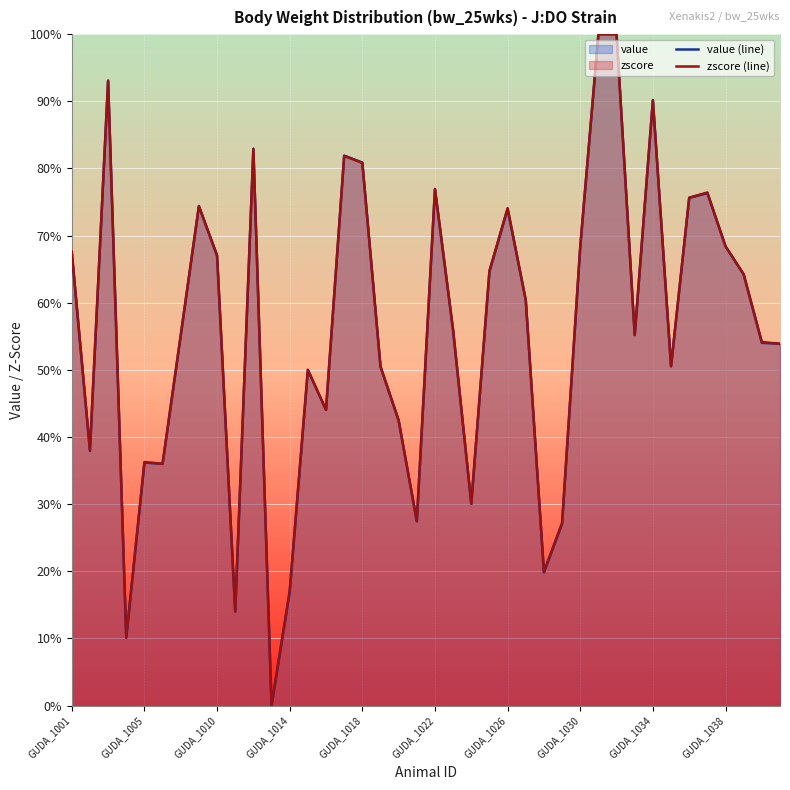

What is the maximum value for value (line)?

100.0